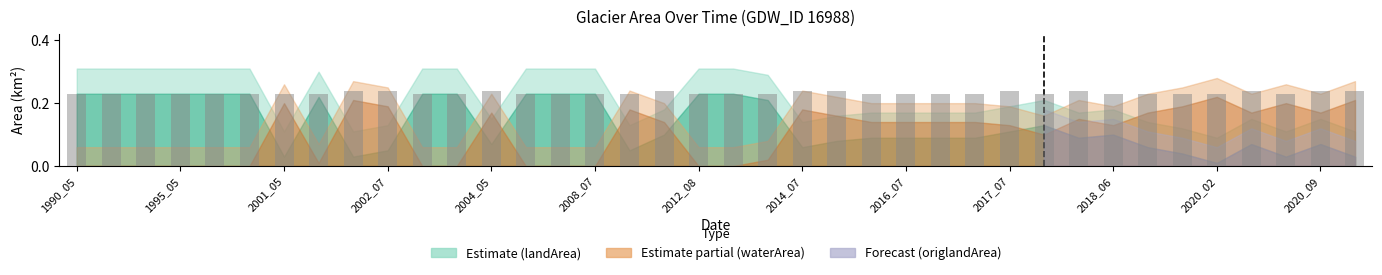

How many values are between 0 and 1?

38